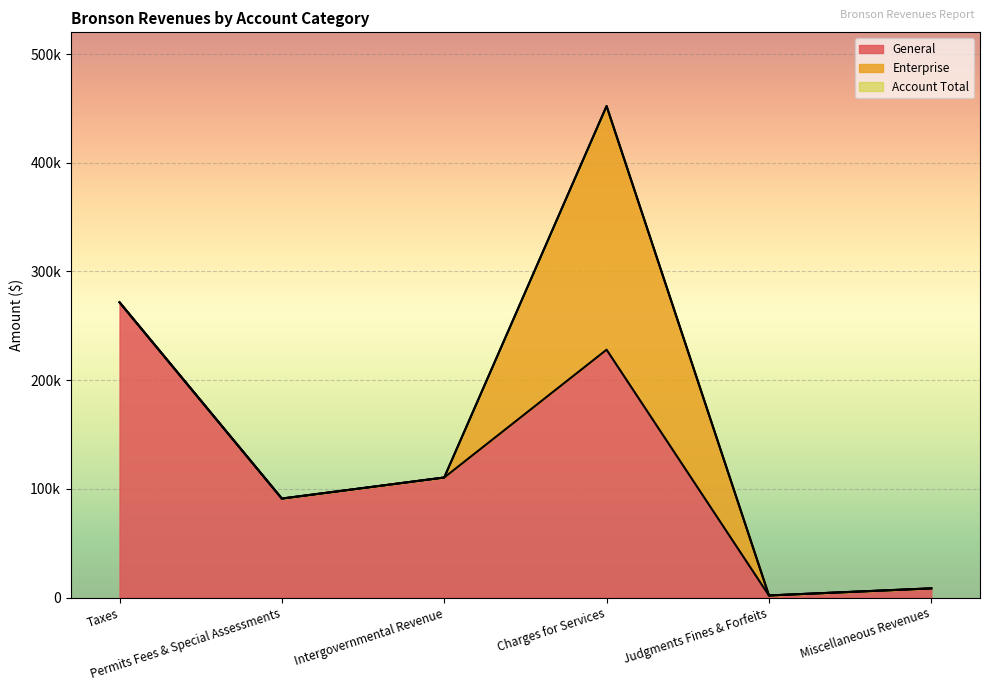

At which category is the sum across all series the highest?

Charges for Services